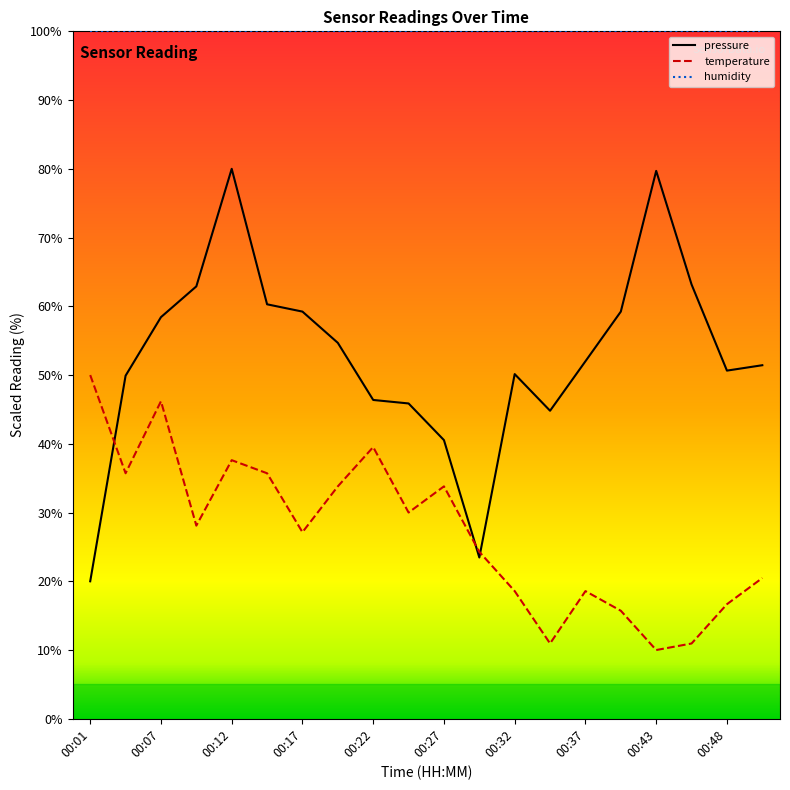

Rank the series by their maximum value, from lowest to highest.

temperature, pressure, humidity